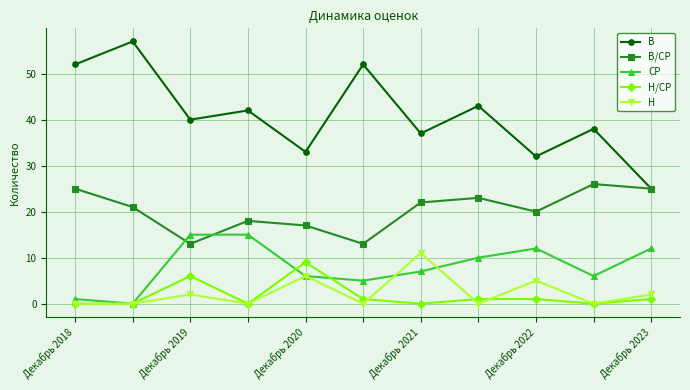

Which series has the largest range (max minus min)?

В